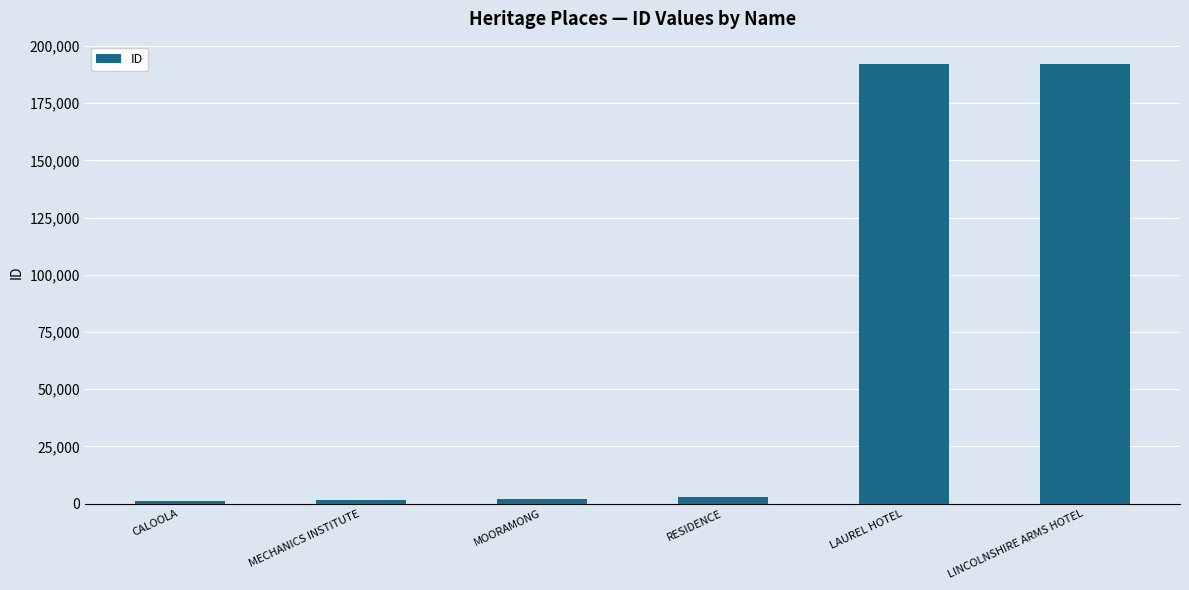

How many bars are there in total?

6